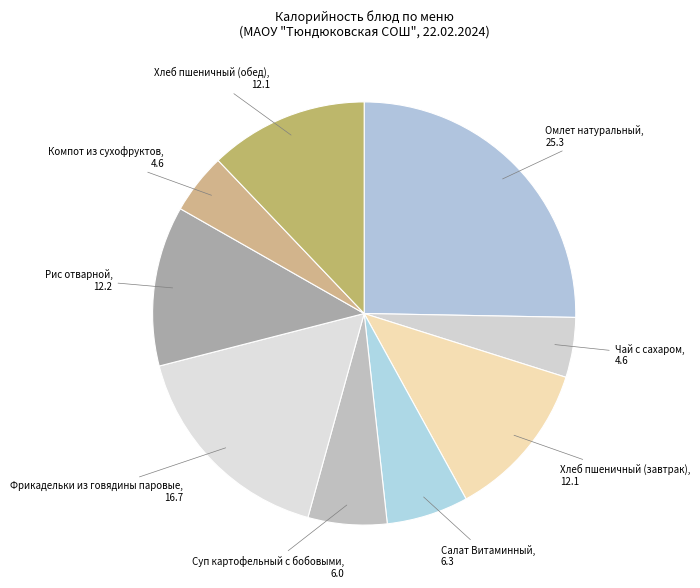

How many segments does this pie chart have?

9